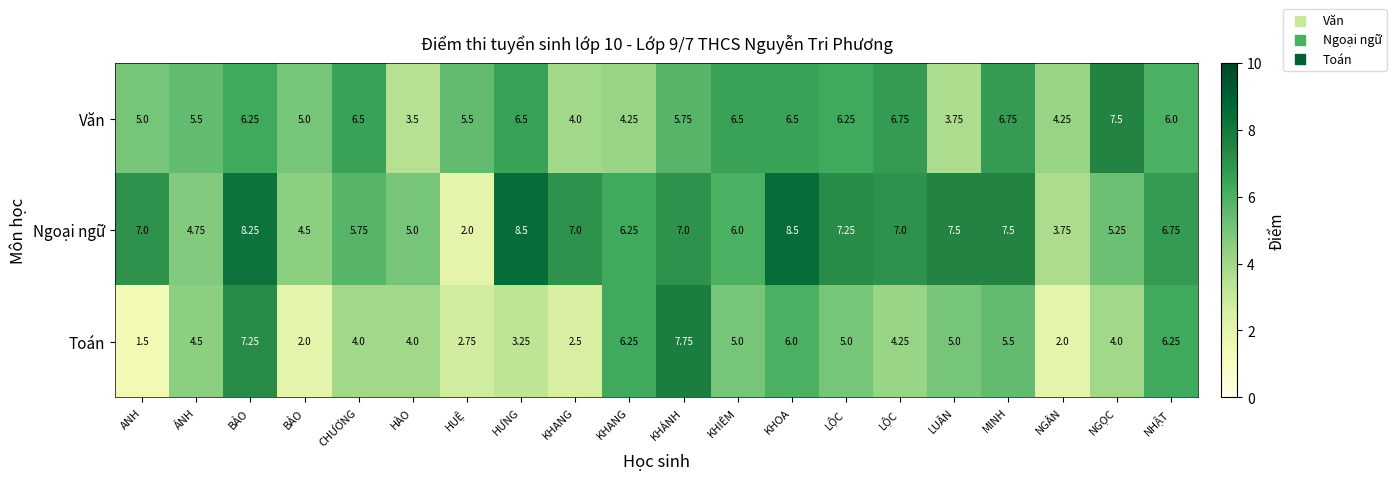

What is the difference between the highest and lowest values at CHƯƠNG?

2.5